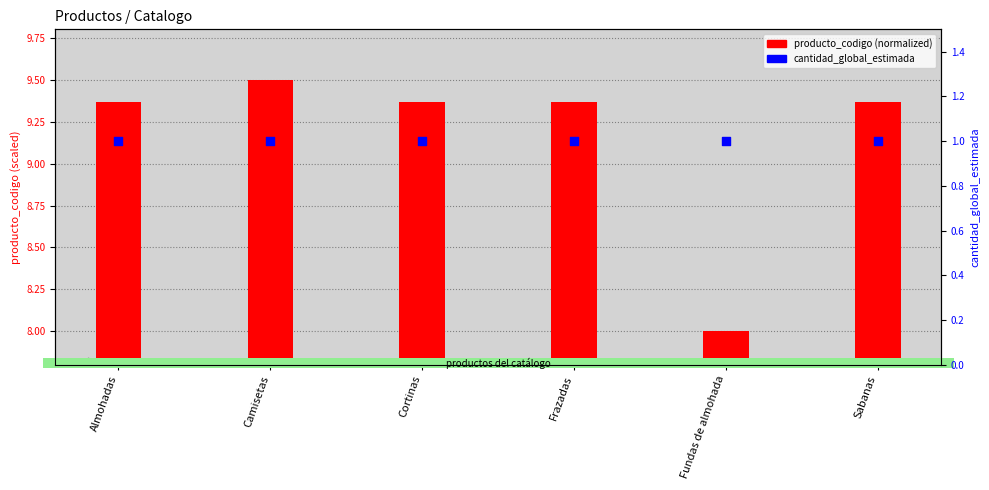

Which series reaches the maximum Y coordinate?

producto_codigo (normalized)